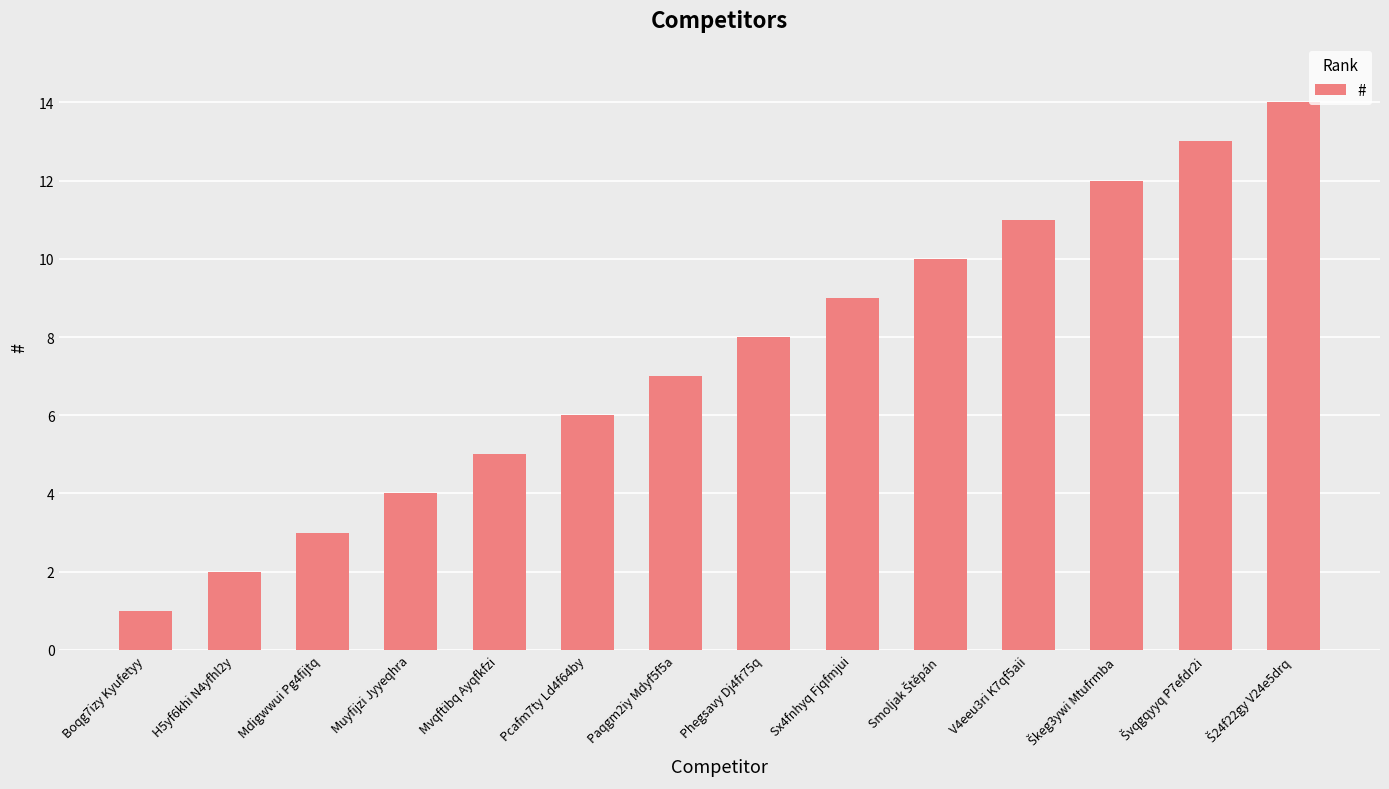

Approximately how many times larger is the value at Phegsavy Dj4fr75q compared to Mvqftibq Ayqfkfzi?

1.6